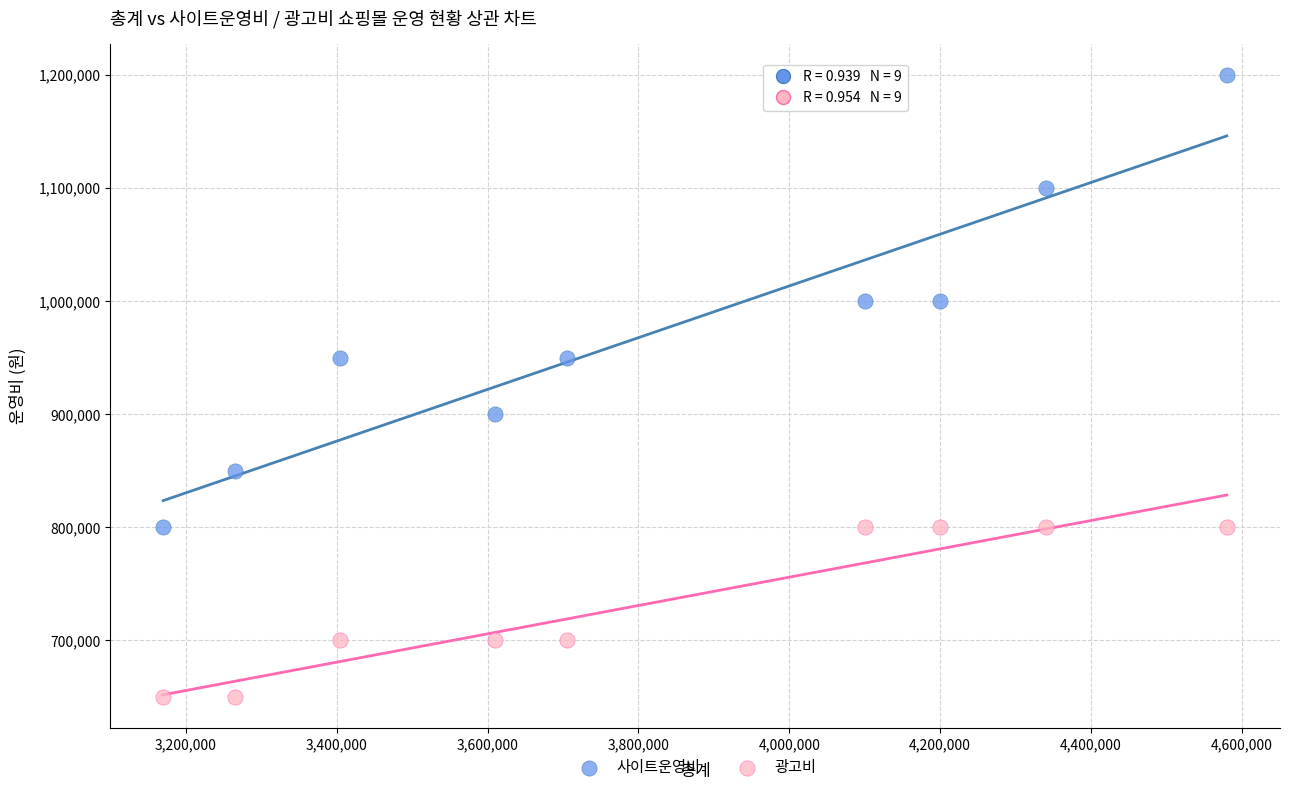

Across all data points, what is the range of Y values (max minus min)?

550000